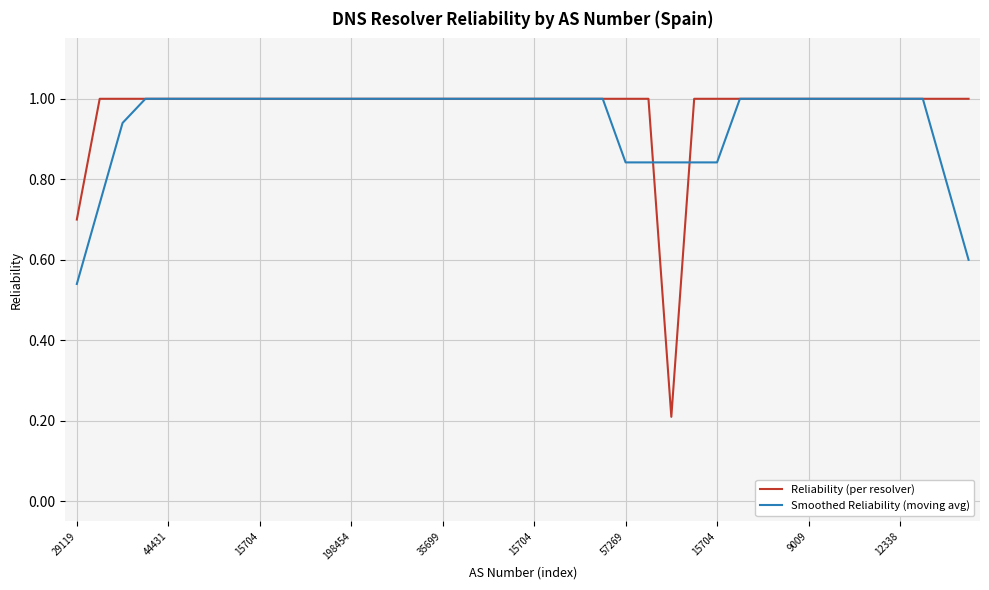

At how many categories does at least one series exceed 0?

40